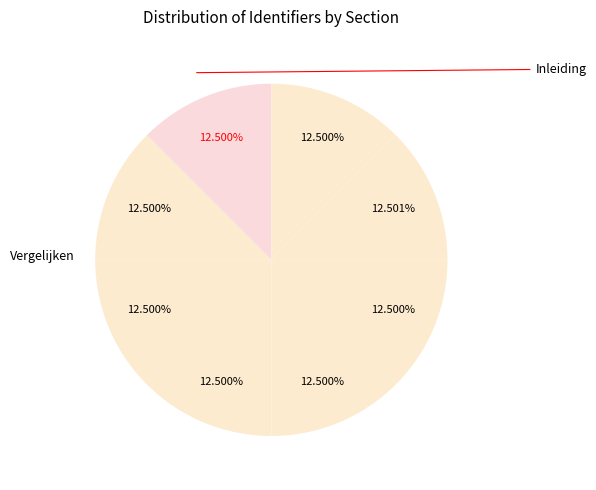

Which slice is the smallest?

Inleiding